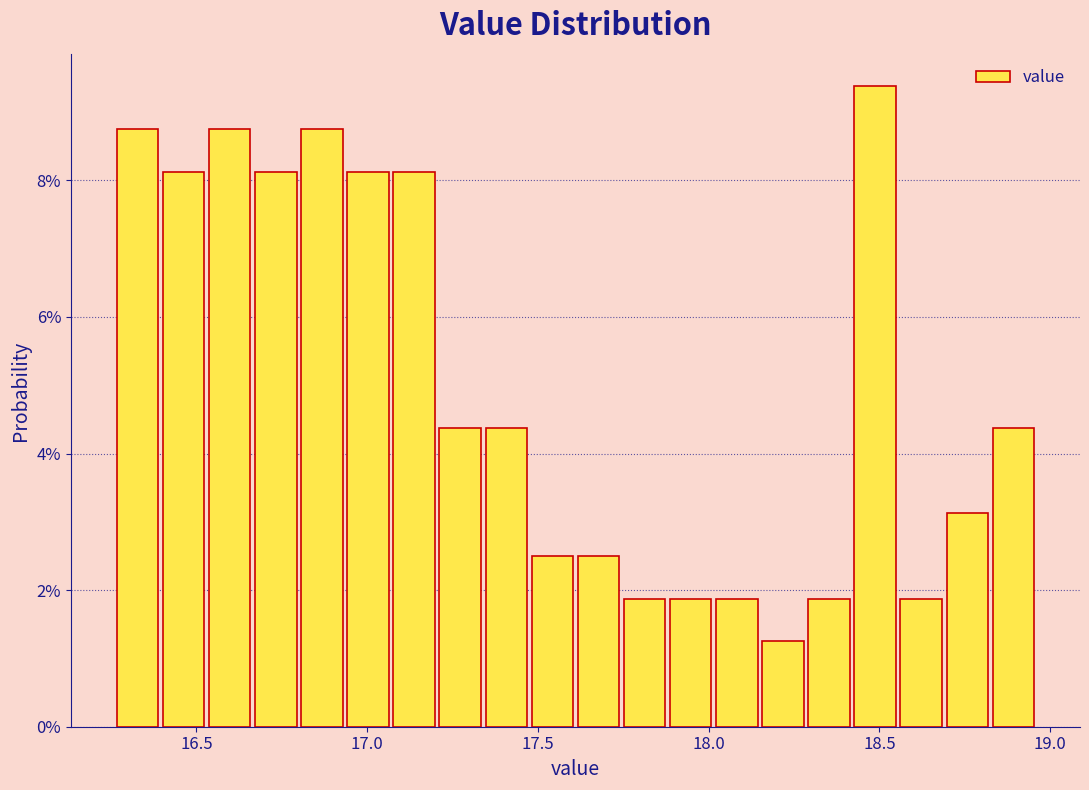

Read against the x-axis, roughly where is the centre of the tallest bar?

18.50